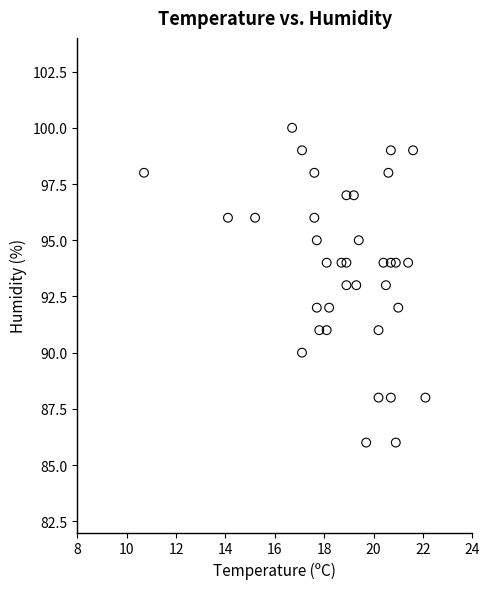

What is the range of Y values (max minus min)?

14